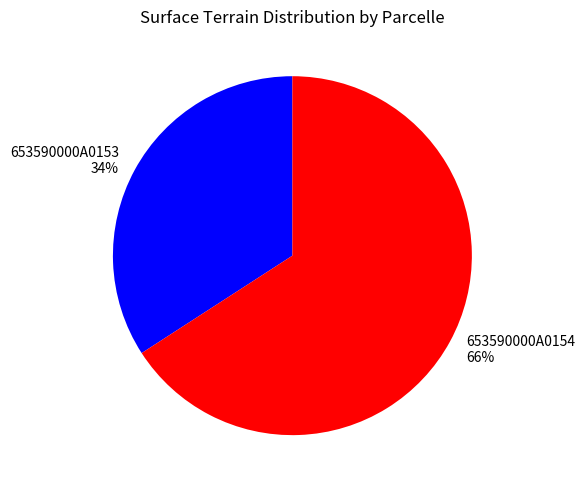

Does 653590000A0154 represent more than half of the total?

Yes